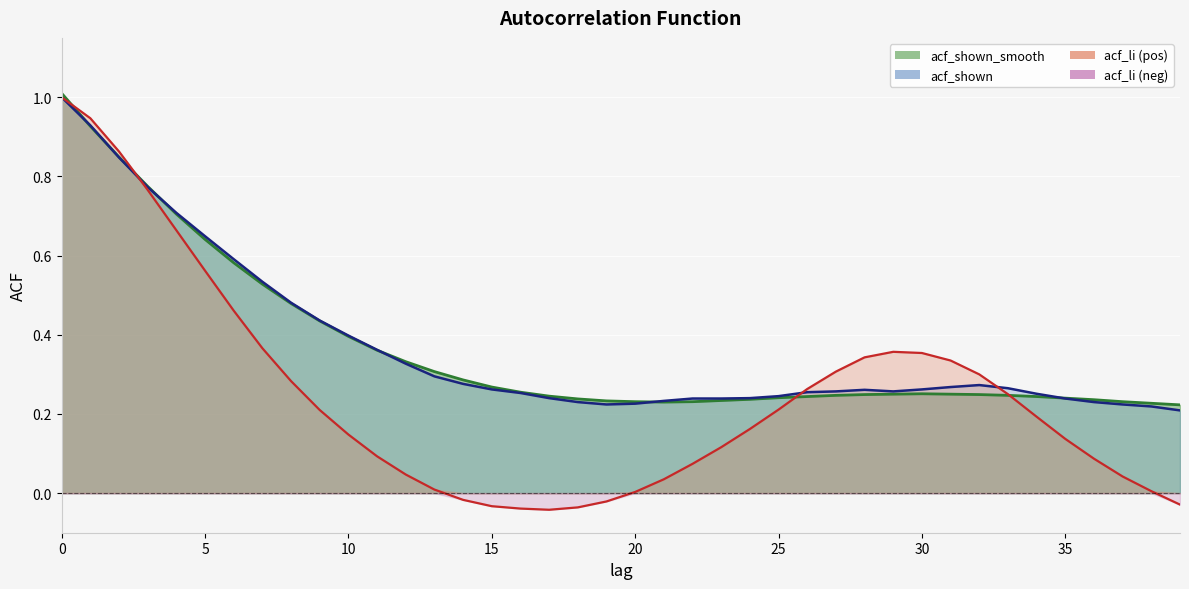

At which label is acf_li closest to 0?

20